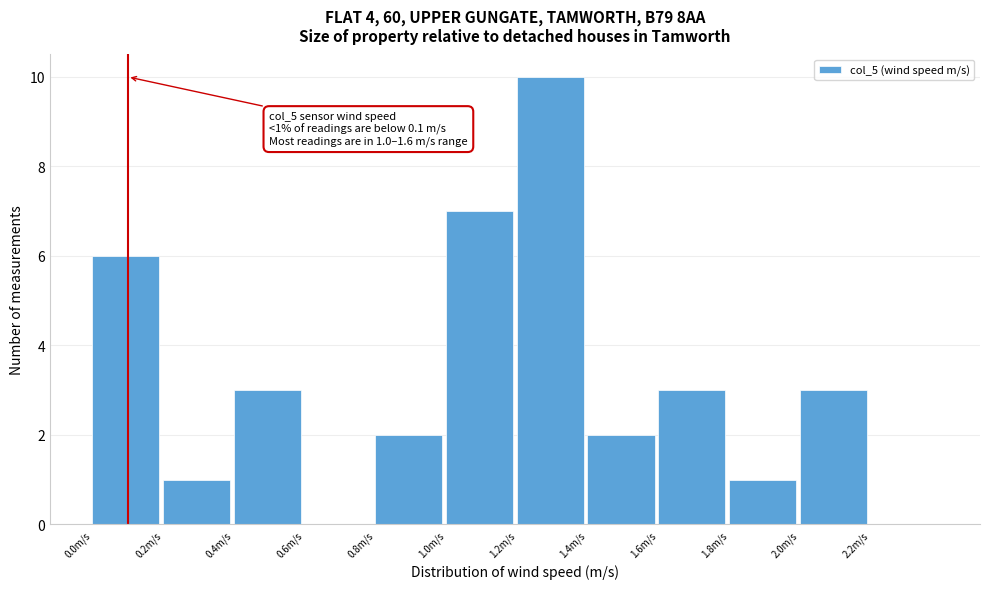

Which range on the x-axis has the tallest bar?

1.2 to 1.4